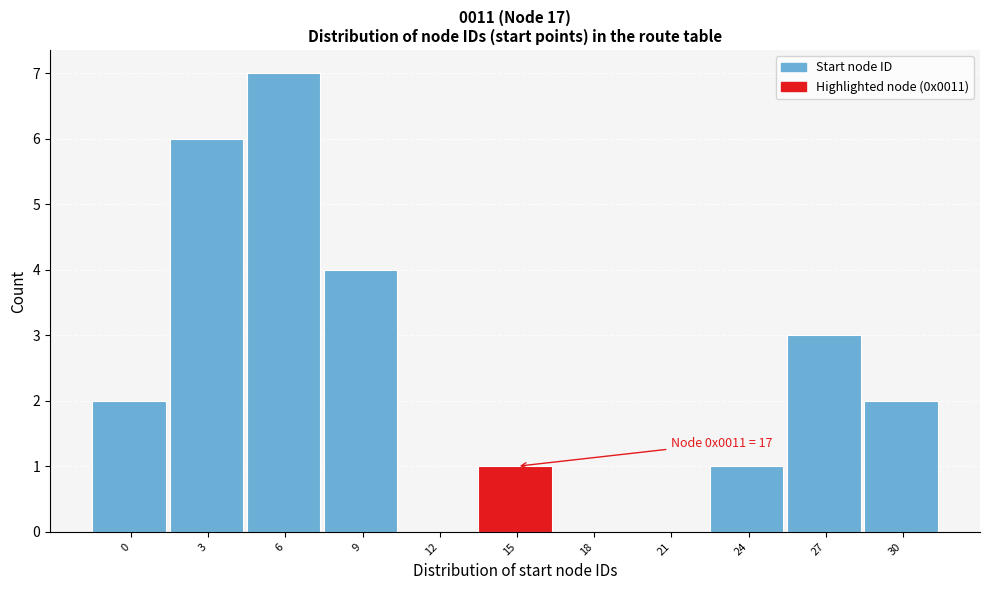

Reading right to left, extract all data points from this chart.

30=2	27=3	24=1	21=0	18=0	15=1	12=0	9=4	6=7	3=6	0=2